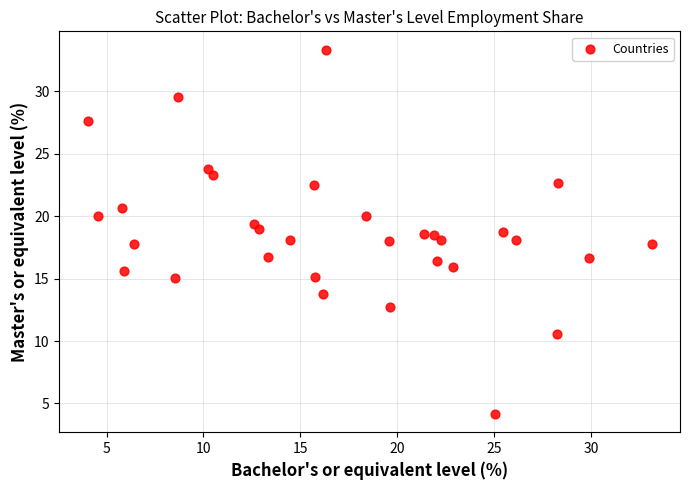

What is the range of X values (max minus min)?

29.1